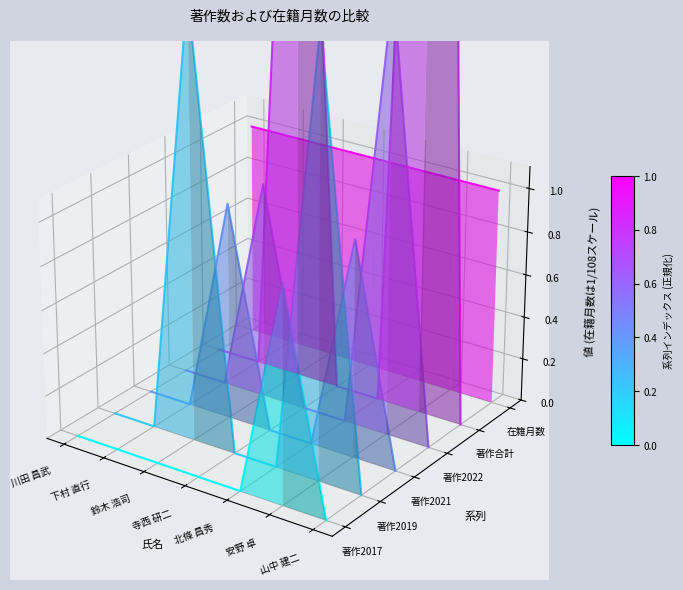

At which category is the sum across all series the highest?

安野 卓